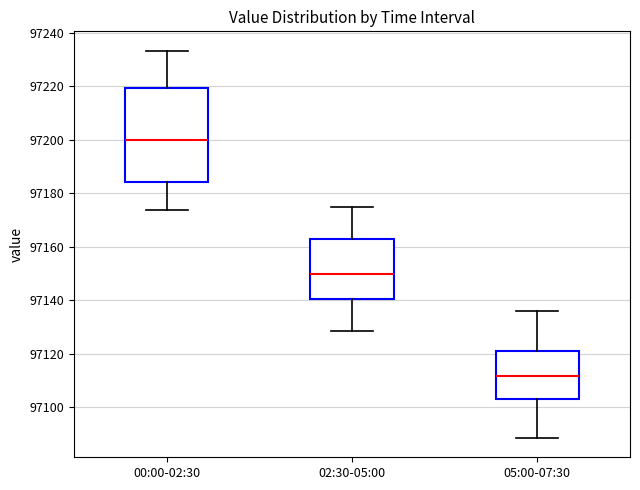

Which box's median line is the lowest?

05:00-07:30